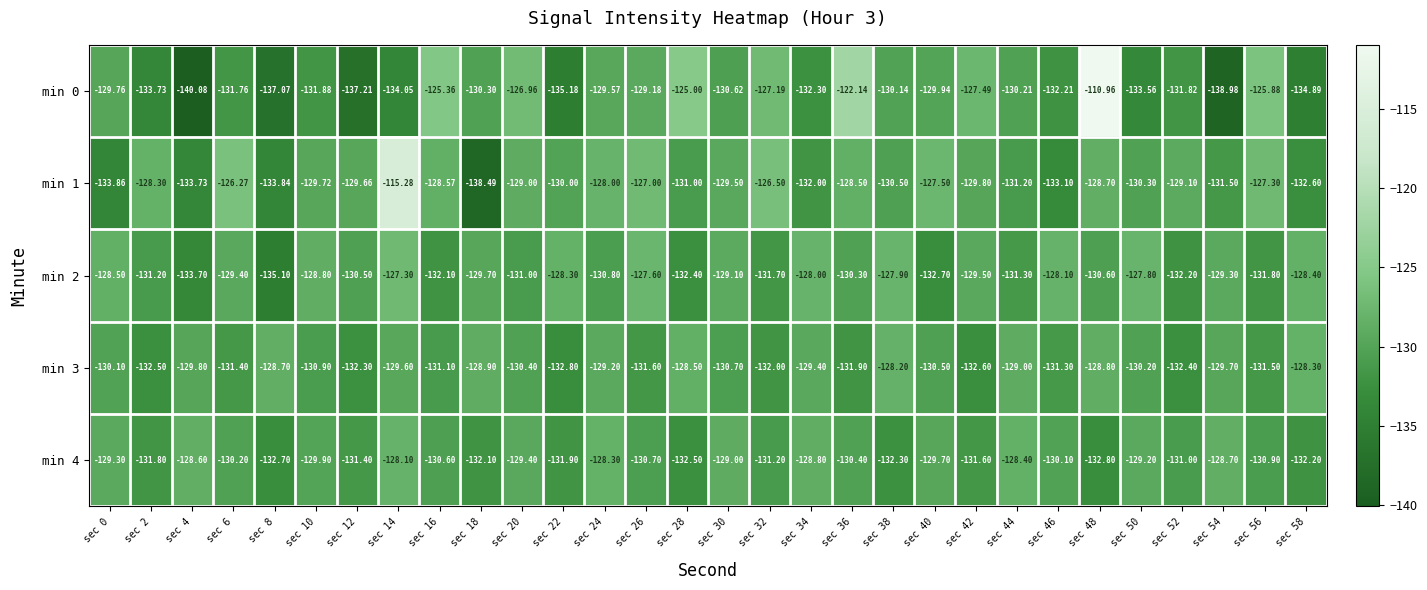

Is the value of min 4 at sec 20 greater than the value of min 2 at sec 4?

Yes